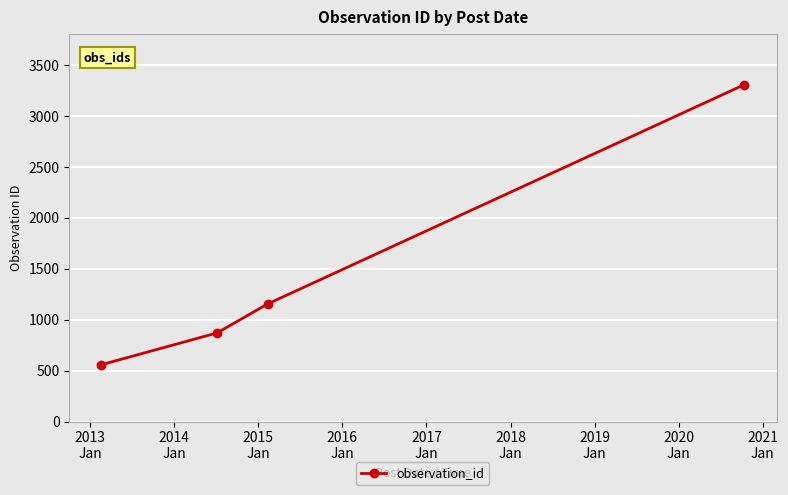

Reading left to right, extract all data points from this chart.

558	870	1156	3309